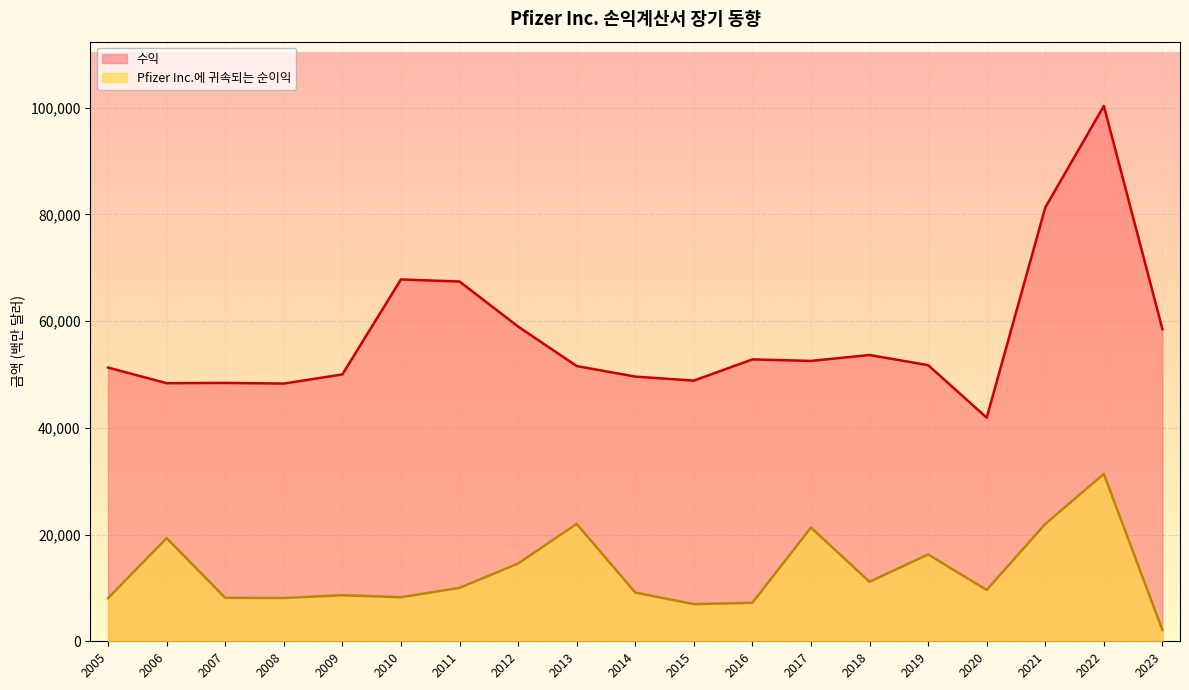

At how many categories does at least one series exceed 68095?

2